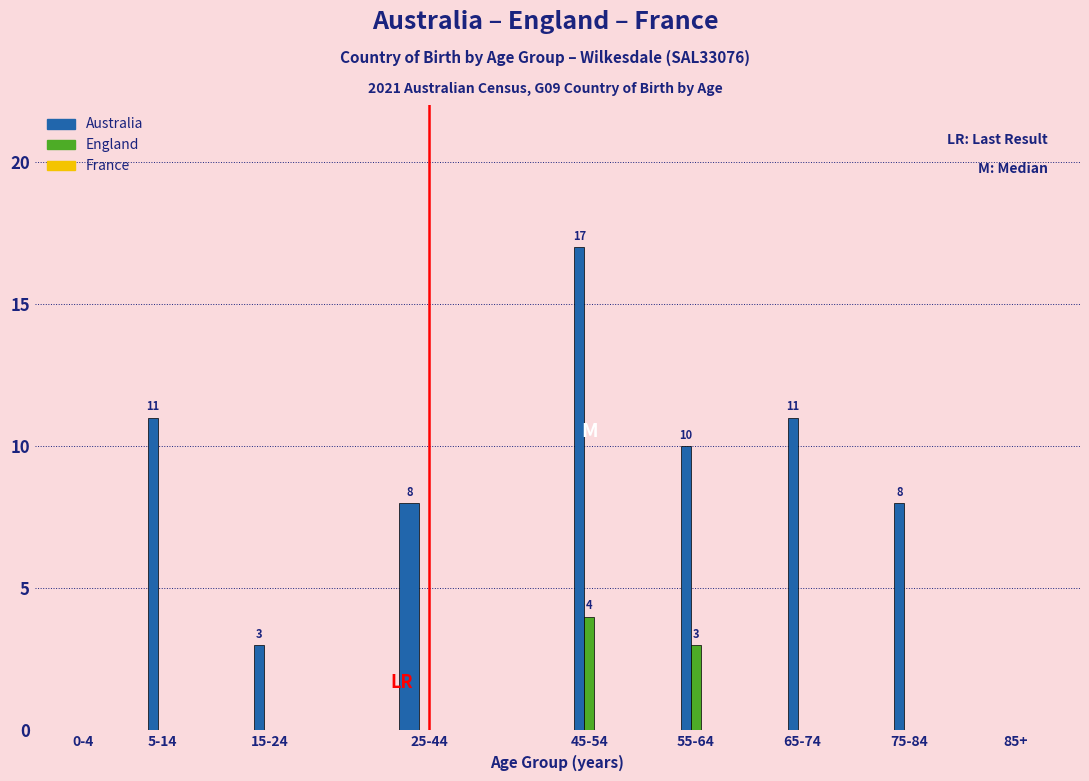

What is the highest value of the Australia series?

17